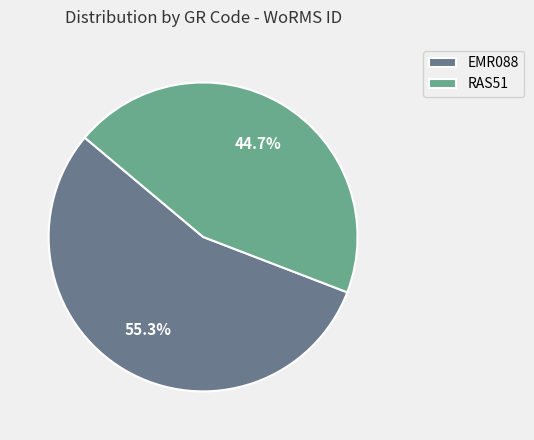

To the nearest percent, what is the average slice percentage?

50%